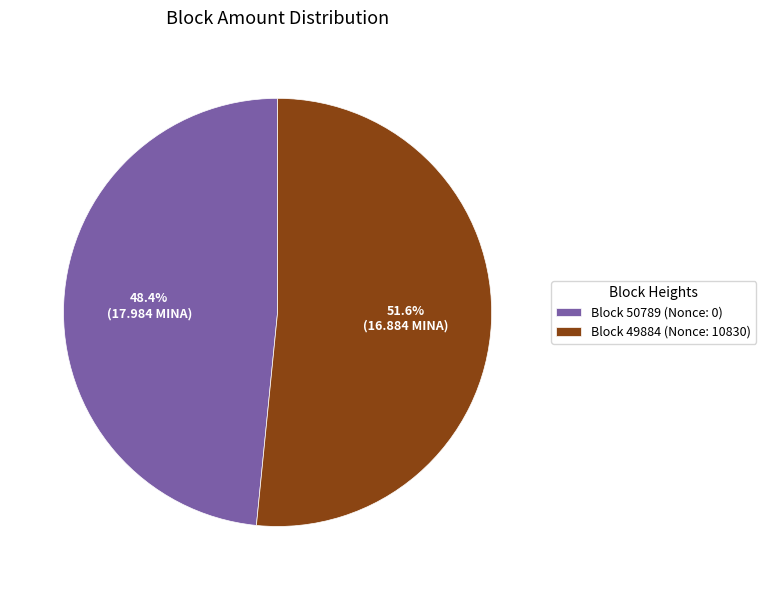

Combined, do Block 50789 (Nonce: 0) and Block 49884 (Nonce: 10830) account for over 50%?

Yes